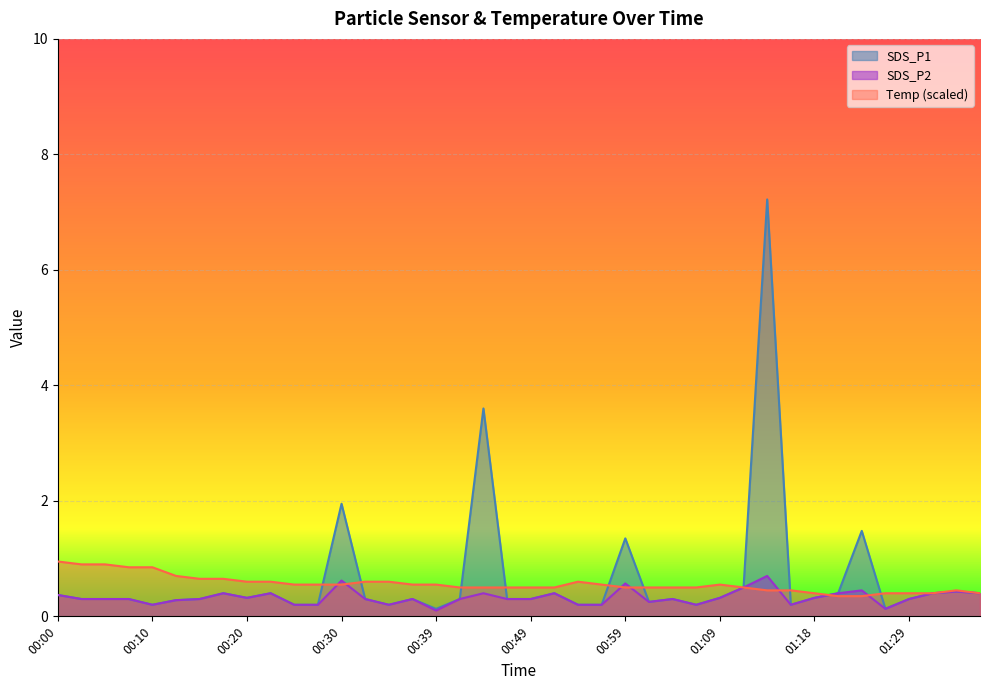

Which series has the widest spread of values?

SDS_P1